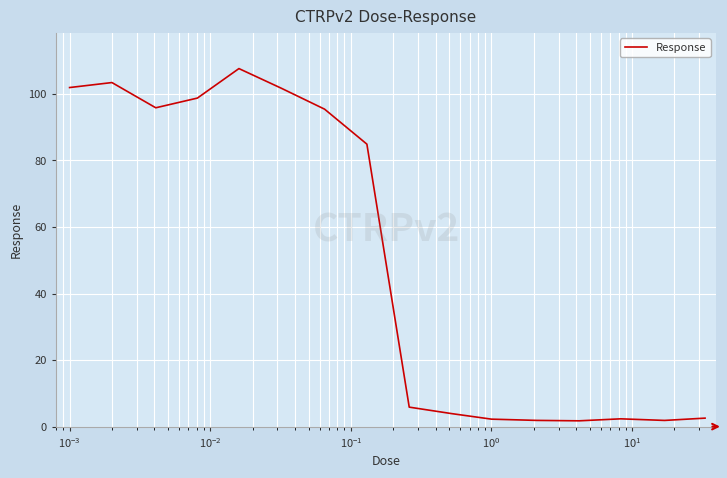

How many lines are shown in the chart?

1